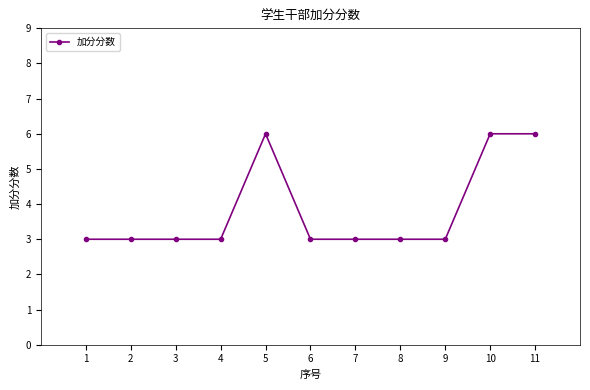

What is the approximate value at 7?

3